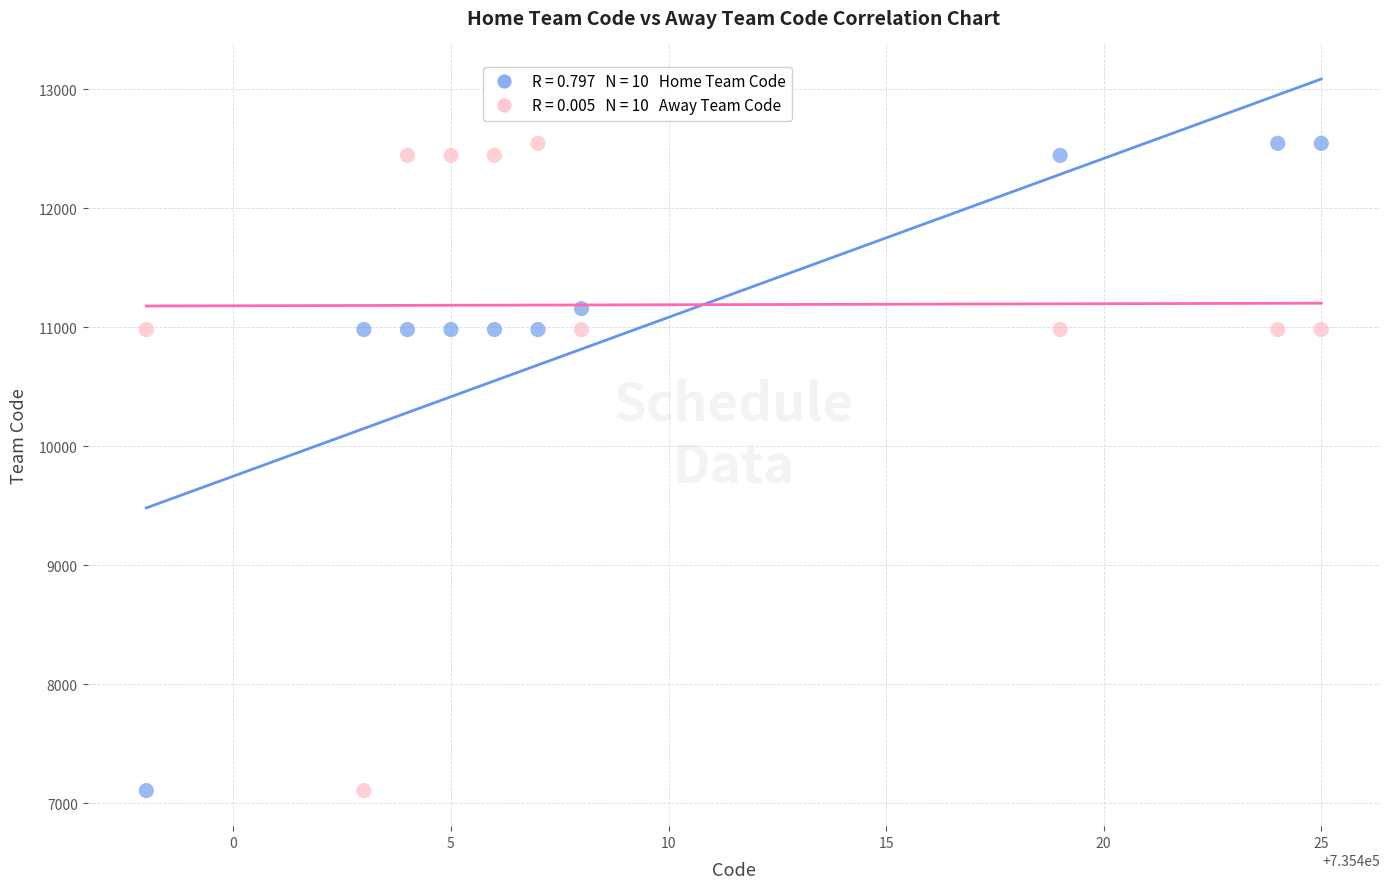

Across all data points, what is the range of Y values (max minus min)?

5437